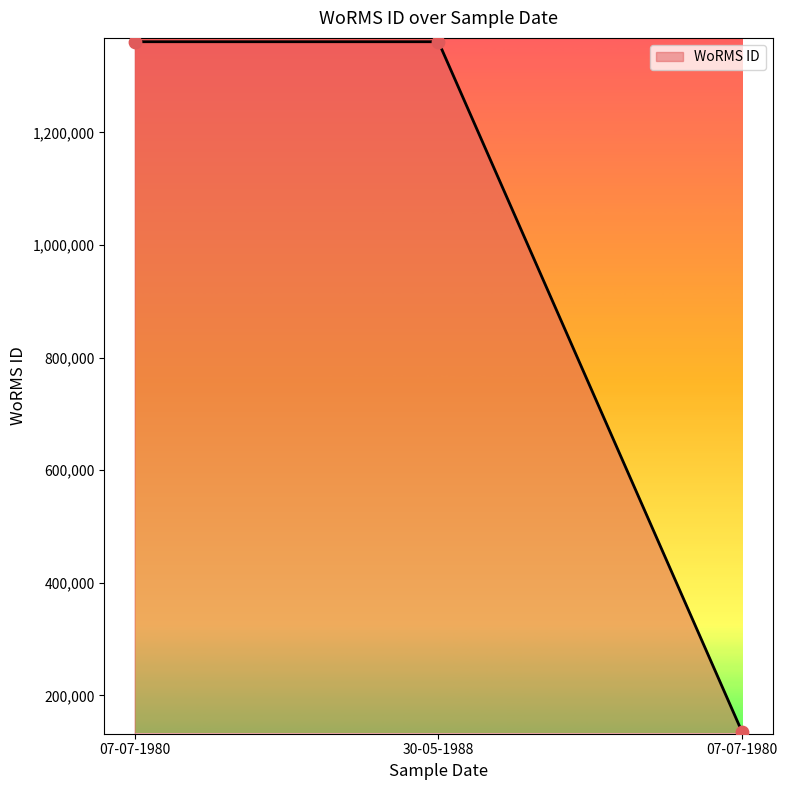

Is this an area chart (filled region under the line)?

Yes